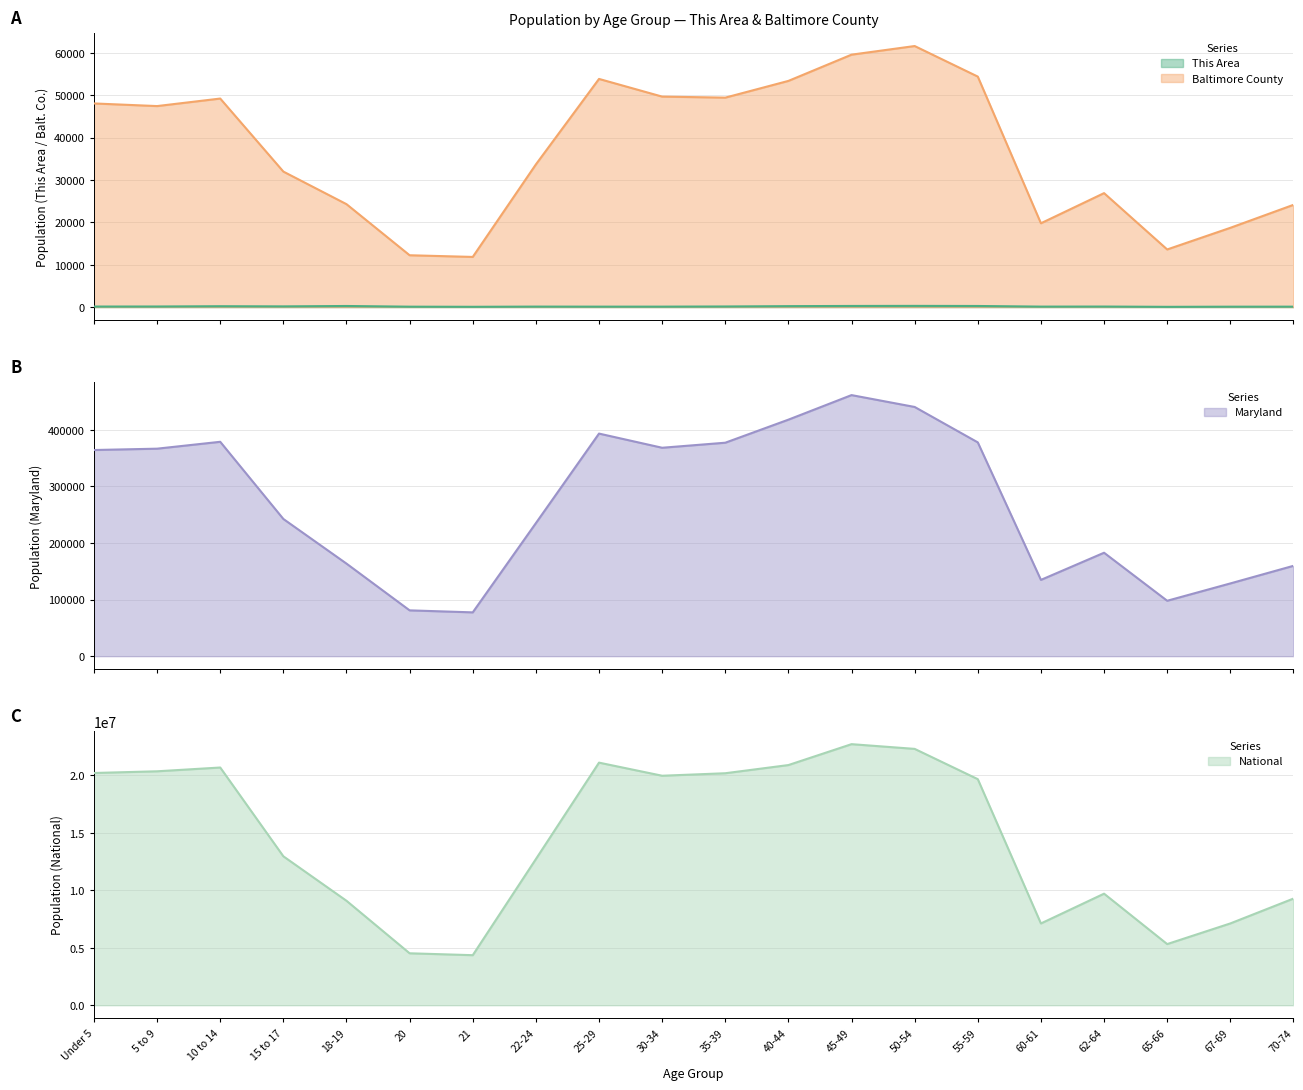

Count the number of categories in the chart.

20